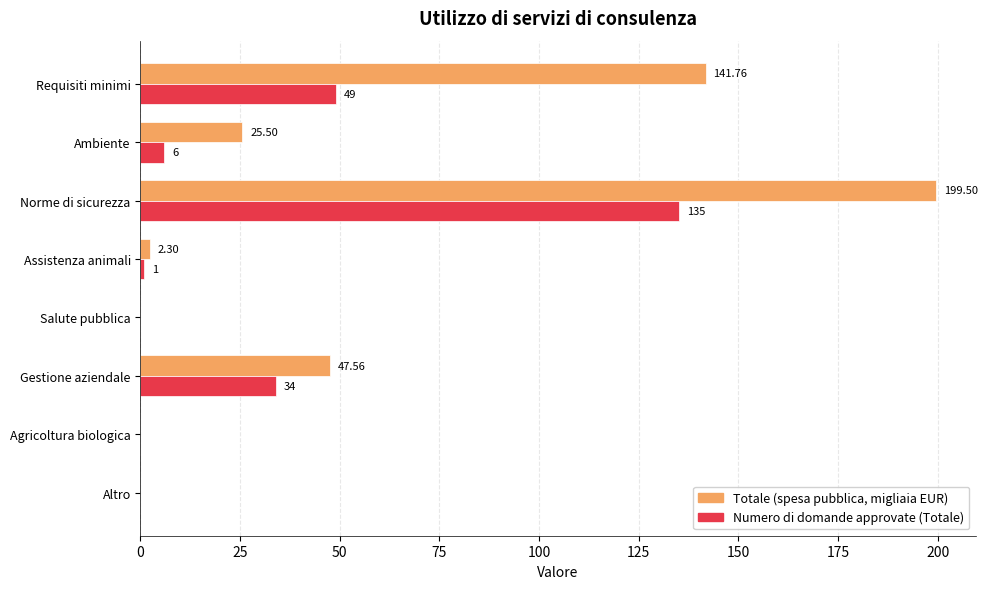

Which series has the largest total across all categories?

Totale (spesa pubblica, migliaia EUR)